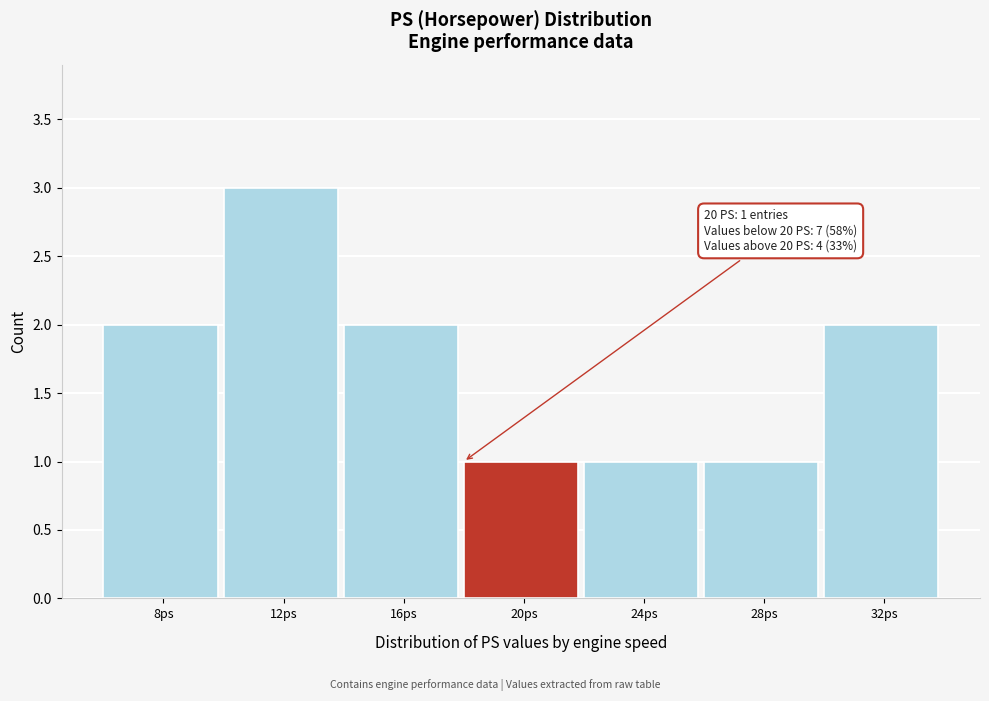

Reading left to right, what are all the values shown in this chart?

8ps=2	12ps=3	16ps=2	20ps=1	24ps=1	28ps=1	32ps=2